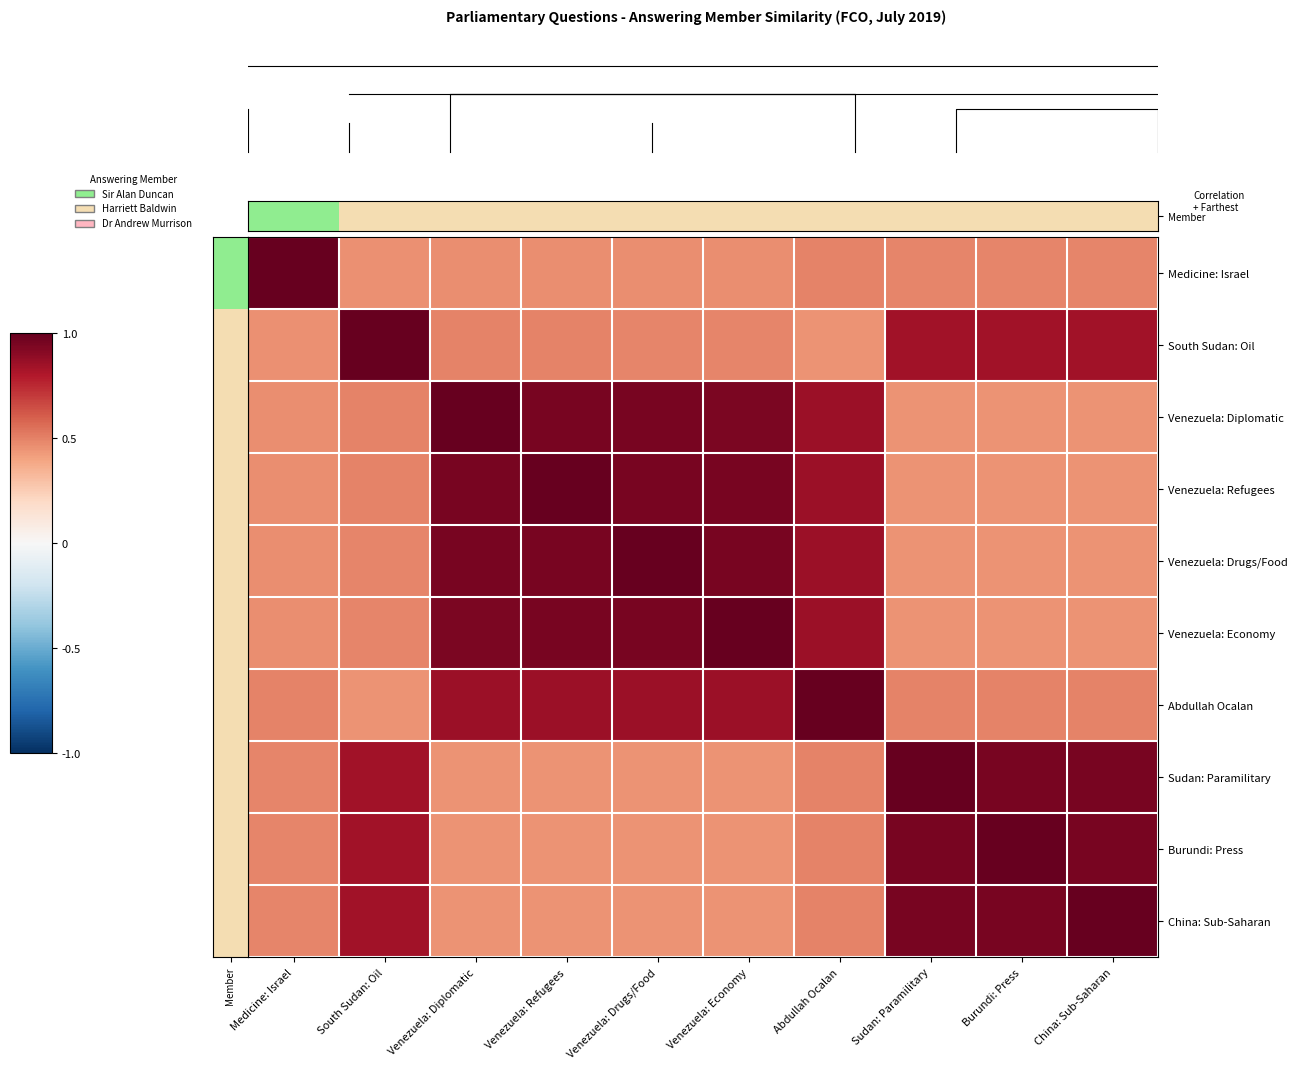

Reading left to right, list all the values displayed in this chart.

Medicine: Israel: Medicine: Israel=1.0	South Sudan: Oil=0.5	Venezuela: Diplomatic=0.5	Venezuela: Refugees=0.5	Venezuela: Drugs/Food=0.5	Venezuela: Economy=0.5	Abdullah Ocalan=0.5	Sudan: Paramilitary=0.5	Burundi: Press=0.5	China: Sub-Saharan=0.5
South Sudan: Oil: Medicine: Israel=0.5	South Sudan: Oil=1.0	Venezuela: Diplomatic=0.5	Venezuela: Refugees=0.5	Venezuela: Drugs/Food=0.5	Venezuela: Economy=0.5	Abdullah Ocalan=0.5	Sudan: Paramilitary=0.8	Burundi: Press=0.8	China: Sub-Saharan=0.8
Venezuela: Diplomatic: Medicine: Israel=0.5	South Sudan: Oil=0.5	Venezuela: Diplomatic=1.0	Venezuela: Refugees=0.9	Venezuela: Drugs/Food=0.9	Venezuela: Economy=0.9	Abdullah Ocalan=0.9	Sudan: Paramilitary=0.5	Burundi: Press=0.5	China: Sub-Saharan=0.5
Venezuela: Refugees: Medicine: Israel=0.5	South Sudan: Oil=0.5	Venezuela: Diplomatic=0.9	Venezuela: Refugees=1.0	Venezuela: Drugs/Food=0.9	Venezuela: Economy=0.9	Abdullah Ocalan=0.9	Sudan: Paramilitary=0.5	Burundi: Press=0.5	China: Sub-Saharan=0.5
Venezuela: Drugs/Food: Medicine: Israel=0.5	South Sudan: Oil=0.5	Venezuela: Diplomatic=0.9	Venezuela: Refugees=0.9	Venezuela: Drugs/Food=1.0	Venezuela: Economy=0.9	Abdullah Ocalan=0.9	Sudan: Paramilitary=0.5	Burundi: Press=0.5	China: Sub-Saharan=0.5
Venezuela: Economy: Medicine: Israel=0.5	South Sudan: Oil=0.5	Venezuela: Diplomatic=0.9	Venezuela: Refugees=0.9	Venezuela: Drugs/Food=0.9	Venezuela: Economy=1.0	Abdullah Ocalan=0.9	Sudan: Paramilitary=0.5	Burundi: Press=0.5	China: Sub-Saharan=0.5
Abdullah Ocalan: Medicine: Israel=0.5	South Sudan: Oil=0.5	Venezuela: Diplomatic=0.9	Venezuela: Refugees=0.9	Venezuela: Drugs/Food=0.9	Venezuela: Economy=0.9	Abdullah Ocalan=1.0	Sudan: Paramilitary=0.5	Burundi: Press=0.5	China: Sub-Saharan=0.5
Sudan: Paramilitary: Medicine: Israel=0.5	South Sudan: Oil=0.8	Venezuela: Diplomatic=0.5	Venezuela: Refugees=0.5	Venezuela: Drugs/Food=0.5	Venezuela: Economy=0.5	Abdullah Ocalan=0.5	Sudan: Paramilitary=1.0	Burundi: Press=0.9	China: Sub-Saharan=0.9
Burundi: Press: Medicine: Israel=0.5	South Sudan: Oil=0.8	Venezuela: Diplomatic=0.5	Venezuela: Refugees=0.5	Venezuela: Drugs/Food=0.5	Venezuela: Economy=0.5	Abdullah Ocalan=0.5	Sudan: Paramilitary=0.9	Burundi: Press=1.0	China: Sub-Saharan=0.9
China: Sub-Saharan: Medicine: Israel=0.5	South Sudan: Oil=0.8	Venezuela: Diplomatic=0.5	Venezuela: Refugees=0.5	Venezuela: Drugs/Food=0.5	Venezuela: Economy=0.5	Abdullah Ocalan=0.5	Sudan: Paramilitary=0.9	Burundi: Press=0.9	China: Sub-Saharan=1.0